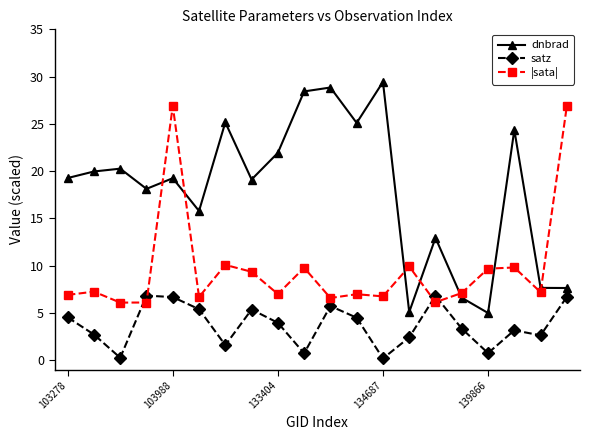

What is the maximum value shown in the chart?

29.4